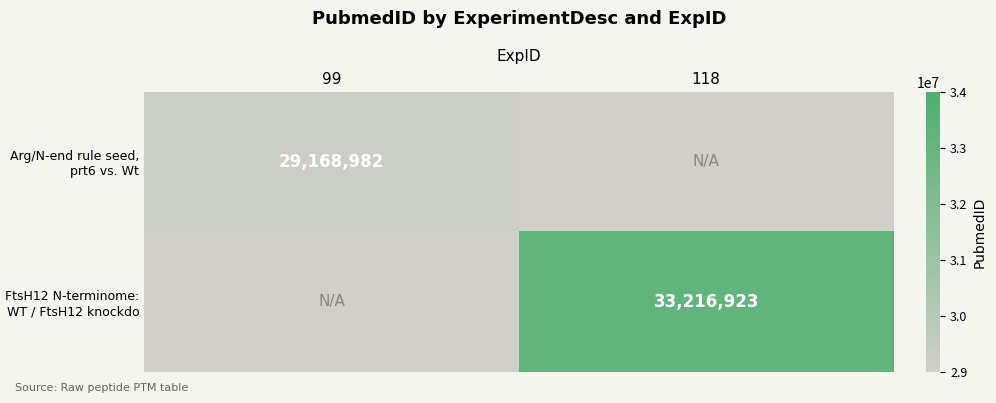

True or false: Arg/N-end rule seed, prt6 vs. Wt has a value of 29168982 at 99.

True